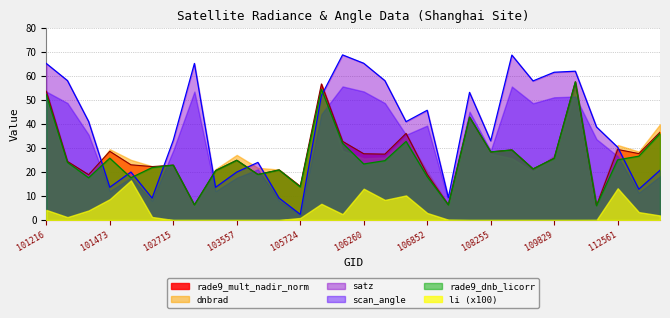

True or false: dnbrad and satz cross at least once.

True